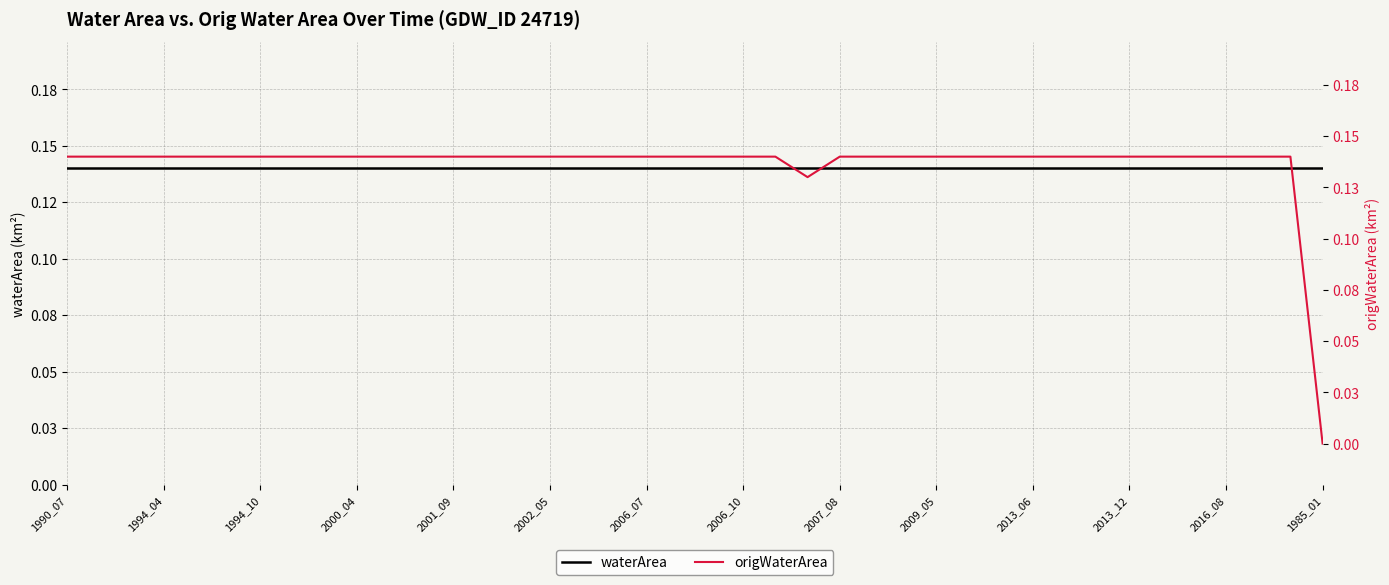

What is the total value across all series at 29?

0.3